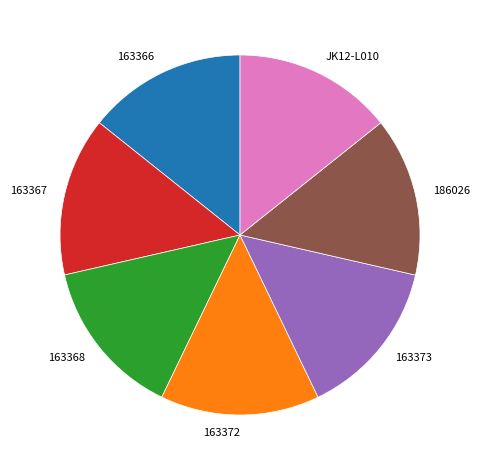

Is the sum of 163366 and 163372 greater than half?

No